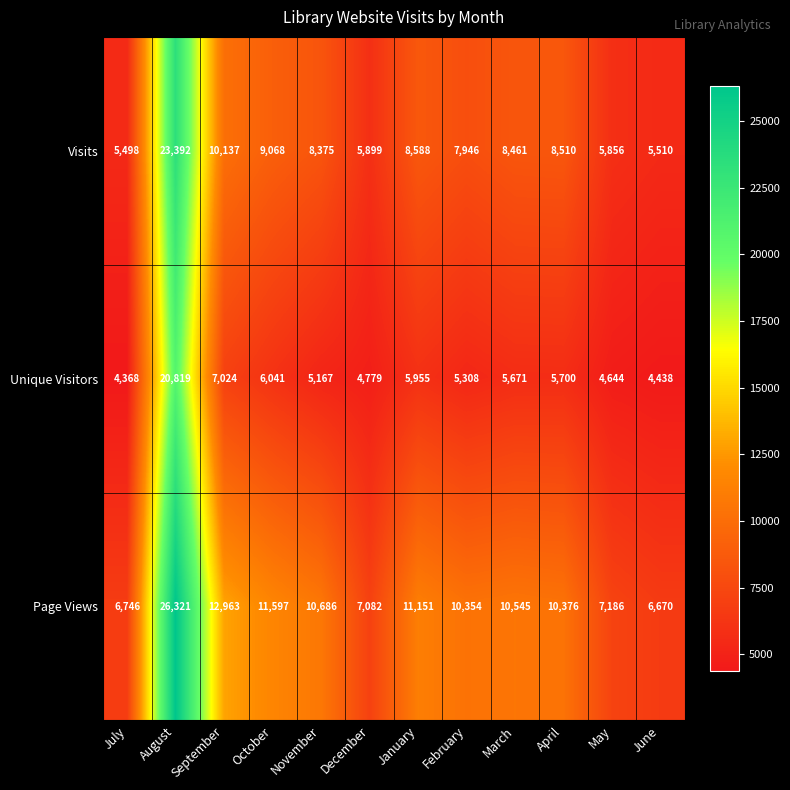

How many data points does each series have?

12